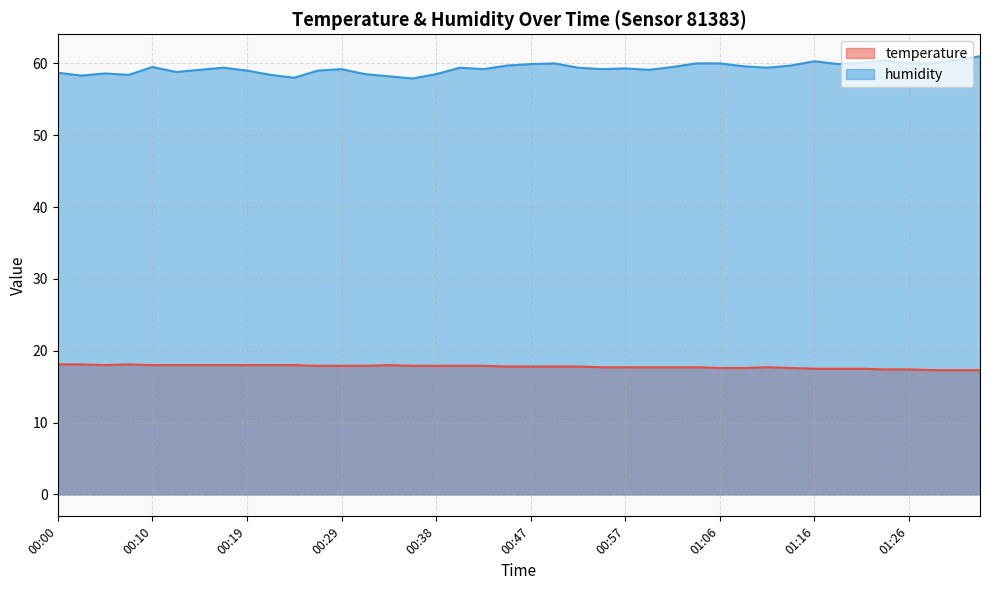

Reading left to right, list all the values displayed in this chart.

temperature: 00:00=18.1	00:03=18.1	00:05=18.0	00:07=18.1	00:10=18.0	00:12=18.0	00:14=18.0	00:17=18.0	00:19=18.0	00:21=18.0	00:24=18.0	00:26=17.9	00:29=17.9	00:31=17.9	00:33=18.0	00:36=17.9	00:38=17.9	00:40=17.9	00:43=17.9	00:45=17.8	00:47=17.8	00:50=17.8	00:52=17.8	00:55=17.7	00:57=17.7	00:59=17.7	01:02=17.7	01:04=17.7	01:06=17.6	01:09=17.6	01:11=17.7	01:14=17.6	01:16=17.5	01:19=17.5	01:21=17.5	01:23=17.4	01:26=17.4	01:28=17.3	01:30=17.3	01:33=17.3
humidity: 00:00=58.7	00:03=58.3	00:05=58.6	00:07=58.4	00:10=59.5	00:12=58.8	00:14=59.1	00:17=59.4	00:19=59.0	00:21=58.4	00:24=58.0	00:26=59.0	00:29=59.2	00:31=58.5	00:33=58.2	00:36=57.9	00:38=58.5	00:40=59.4	00:43=59.2	00:45=59.7	00:47=59.9	00:50=60.0	00:52=59.4	00:55=59.2	00:57=59.3	00:59=59.1	01:02=59.5	01:04=60.0	01:06=60.0	01:09=59.6	01:11=59.4	01:14=59.7	01:16=60.3	01:19=59.9	01:21=60.1	01:23=60.4	01:26=60.0	01:28=60.0	01:30=60.4	01:33=61.0